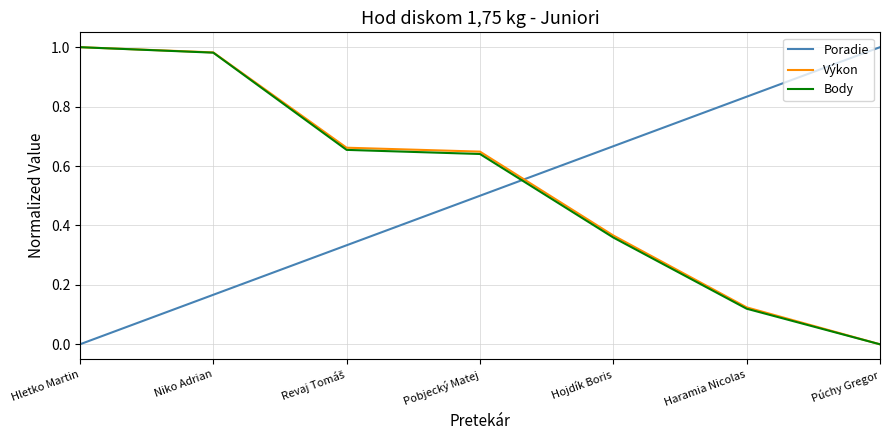

At which label does Poradie reach its peak?

Púchy Gregor